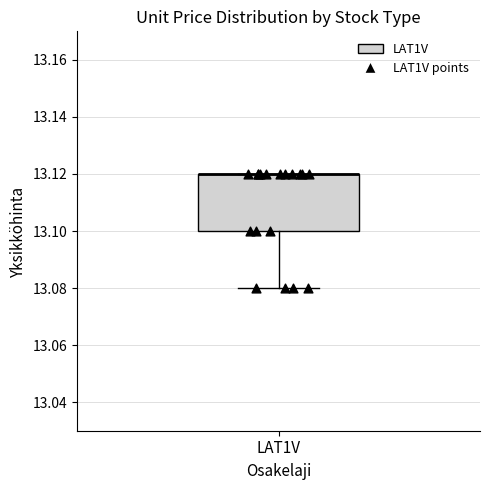

Where is the lower edge of the box for LAT1V on the y-axis? The values are not printed on the chart, so give them approximately, as read against the axis.

13.10